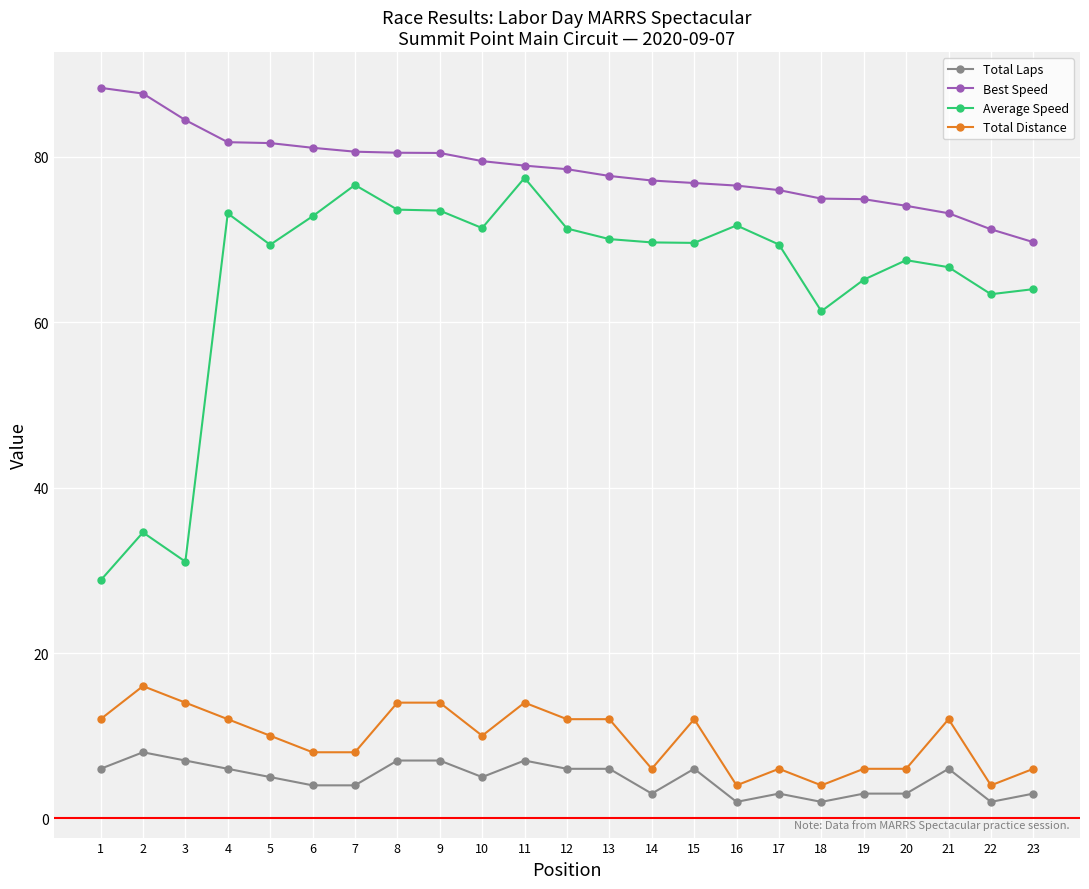

How many categories are shown in the chart?

23